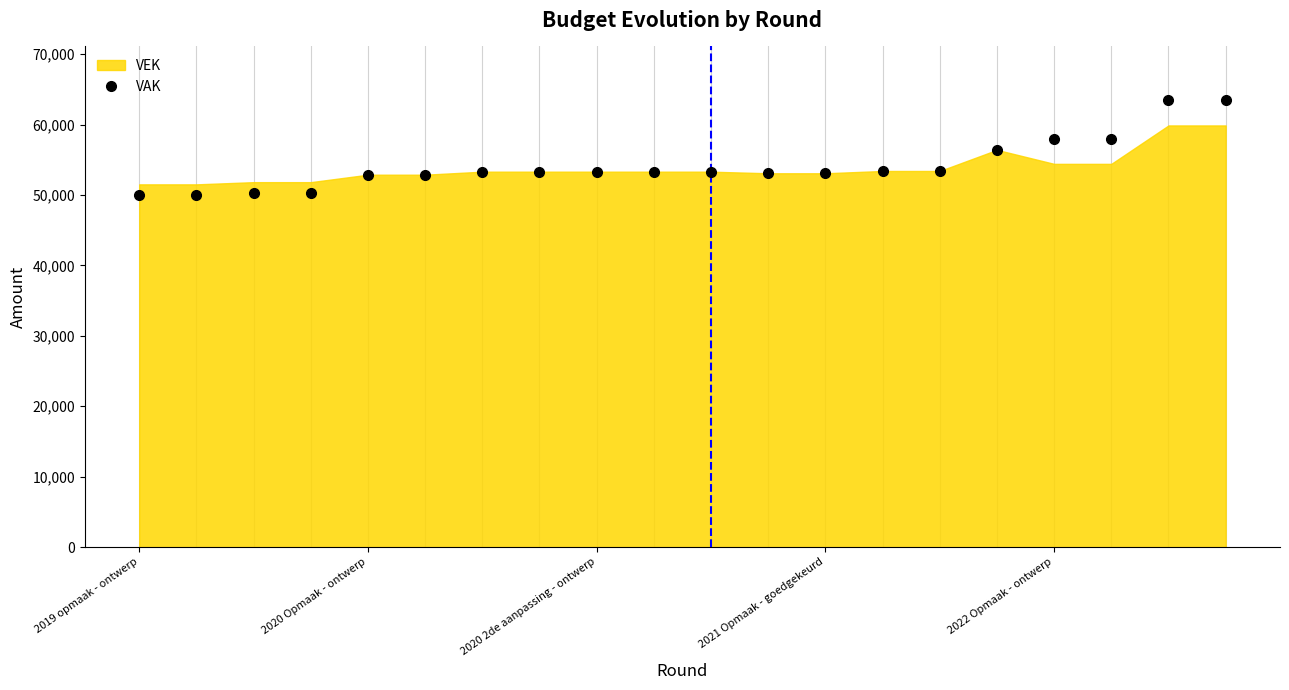

What position from the left is 2020 2de aanpassing - ontwerp?

3